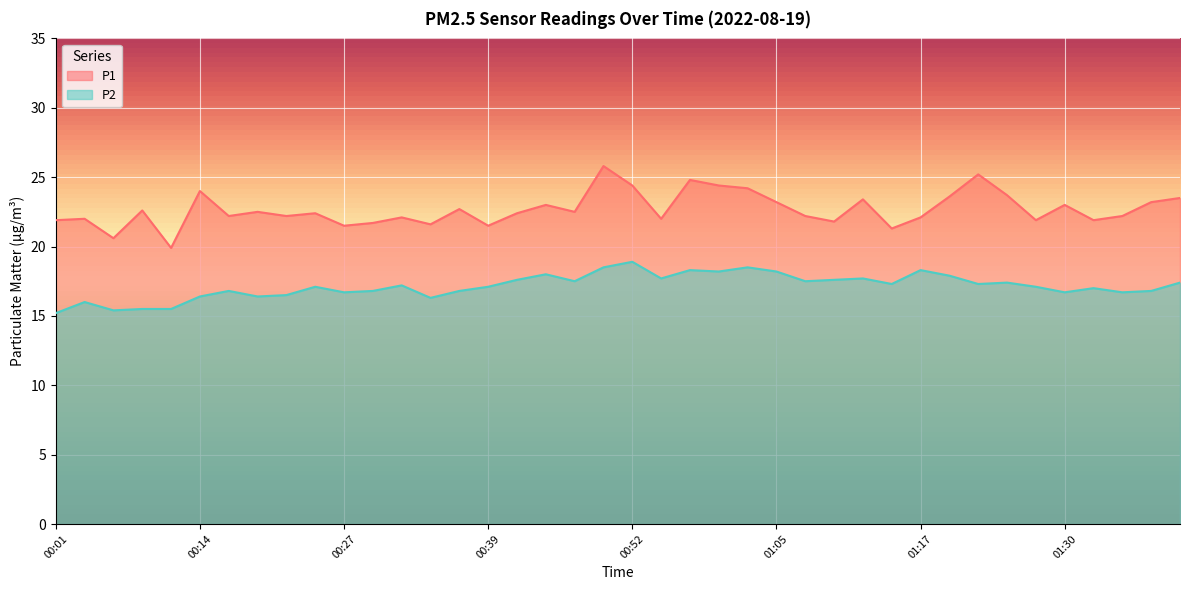

True or false: P1 and P2 cross at least once.

False